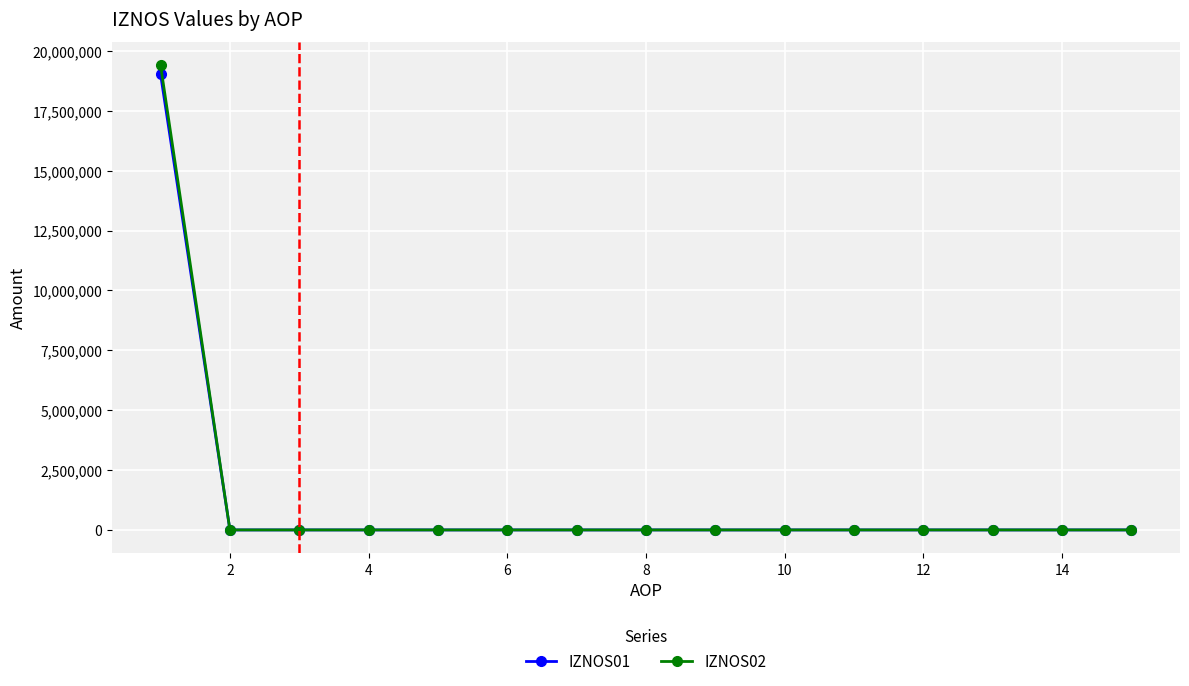

What is the greatest value displayed?

19402279.5